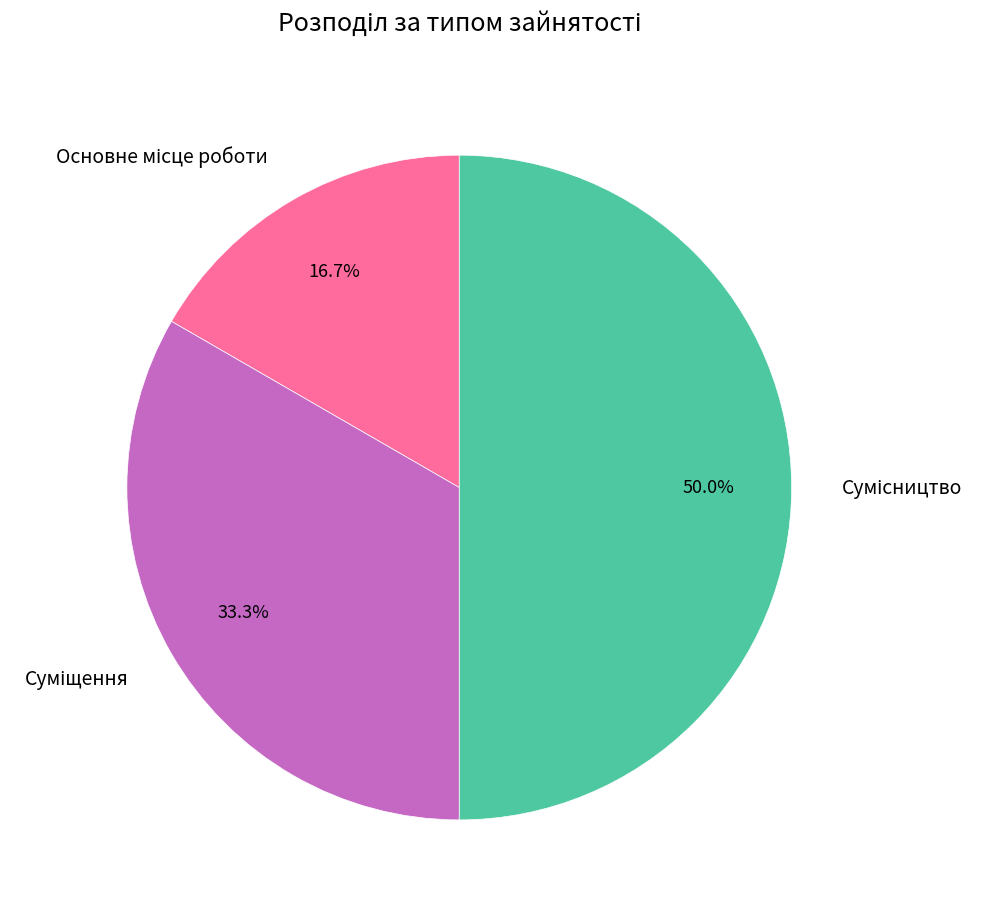

Does Основне місце роботи represent more than half of the total?

No